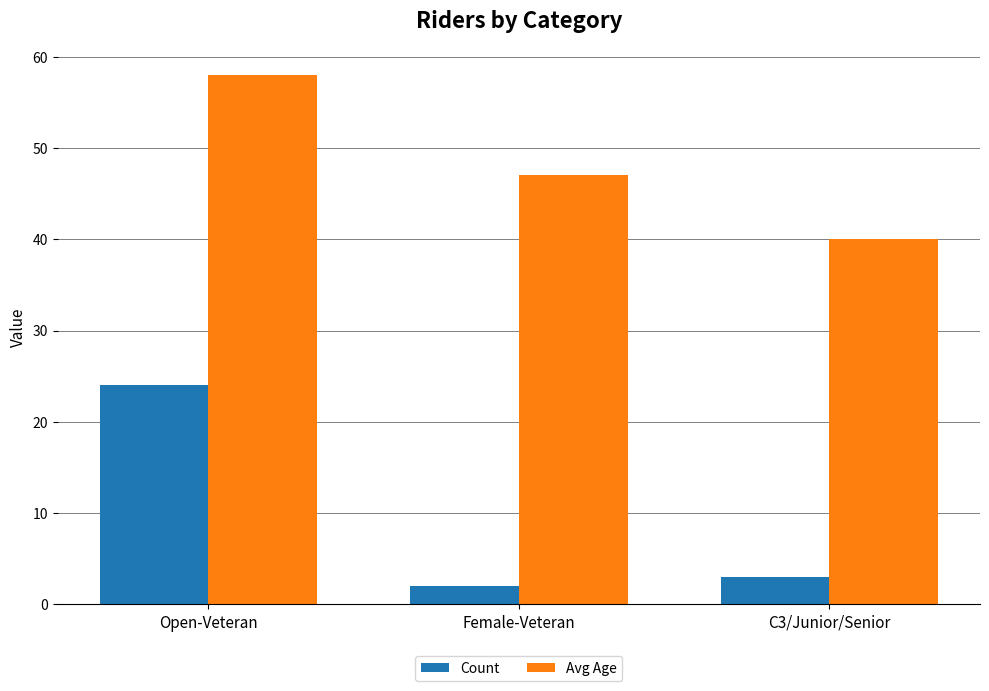

The value of Count at C3/Junior/Senior is 5. True or false?

False